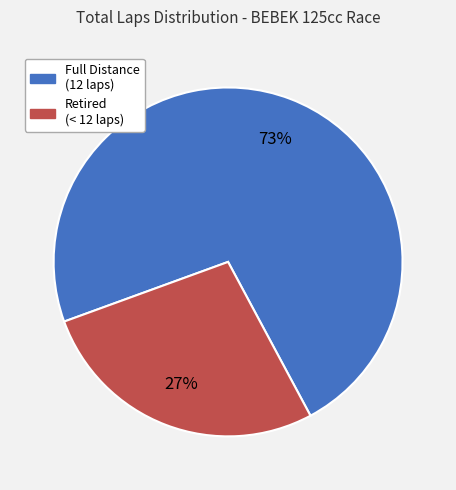

Count the number of slices in the pie.

2